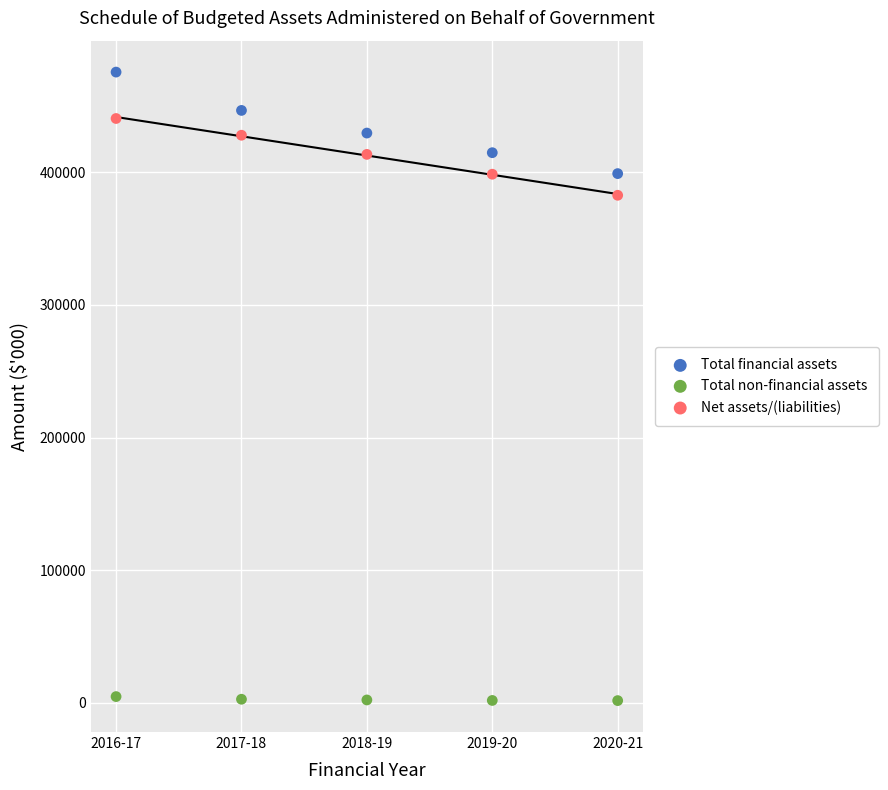

Which series contains the highest Y value?

Total financial assets